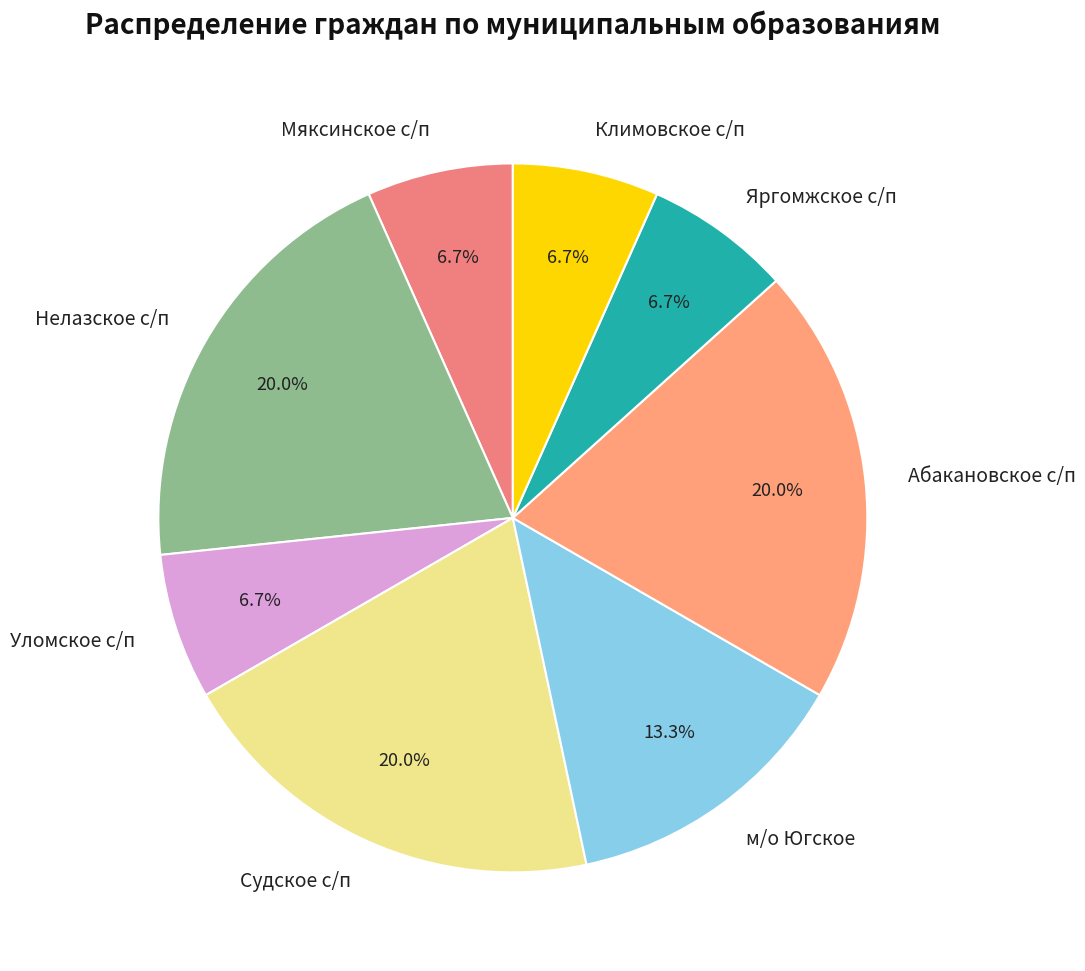

What is the total percentage of Нелазское с/п and Климовское с/п?

26.7%